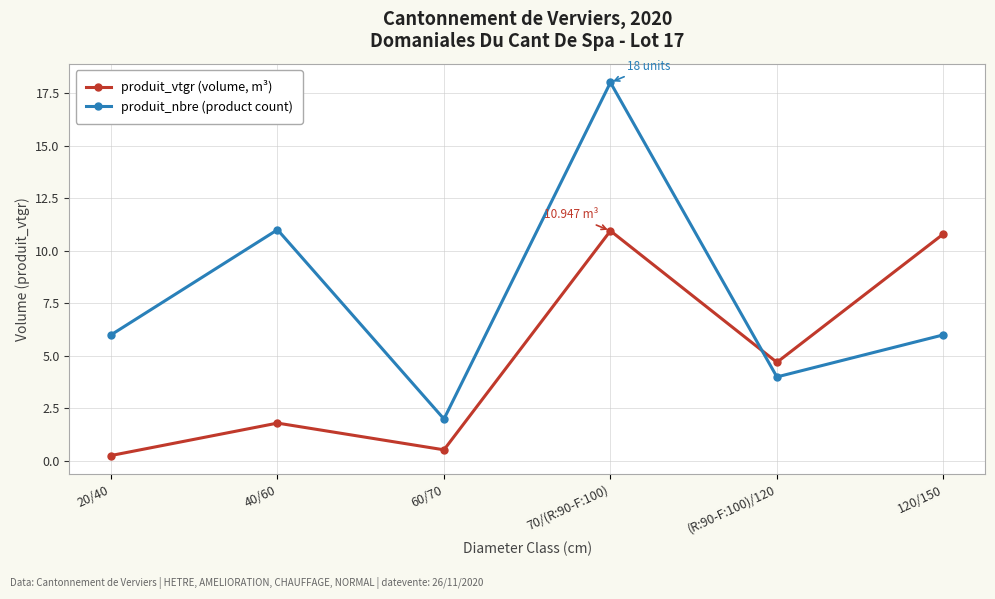

Which series ends up on top after the final intersection of produit_vtgr (volume, m³) and produit_nbre (product count)?

produit_vtgr (volume, m³)